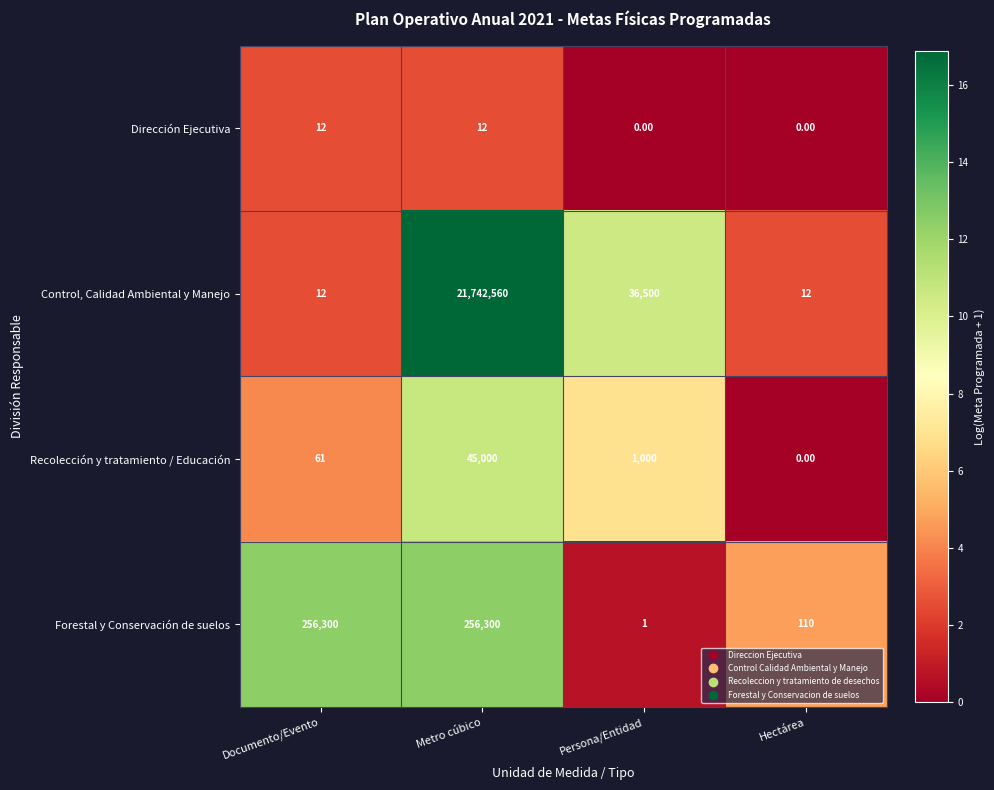

How many positive values does the Recolección y tratamiento / Educación series have?

3